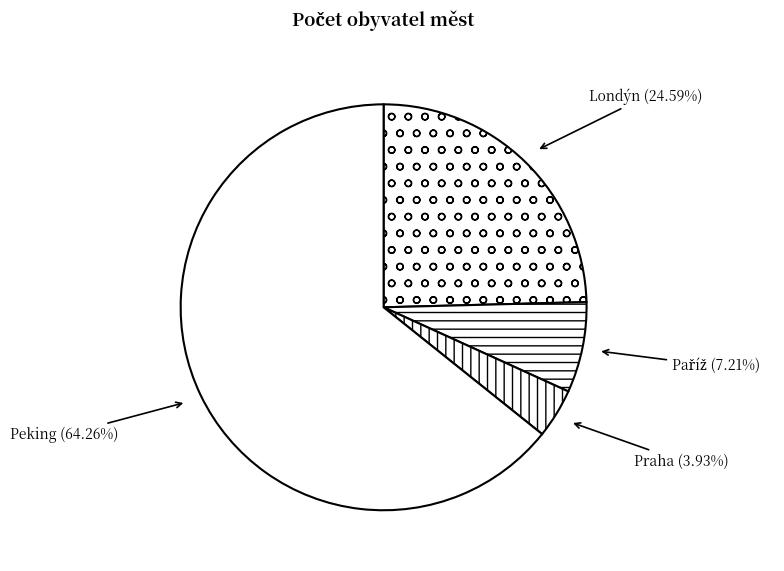

Do Peking and Londýn together represent more than half of the pie?

Yes